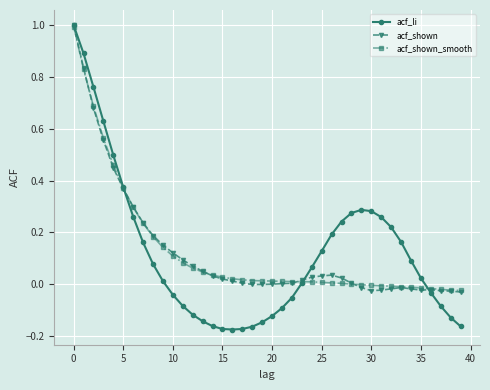

What is the greatest value displayed?

1.0